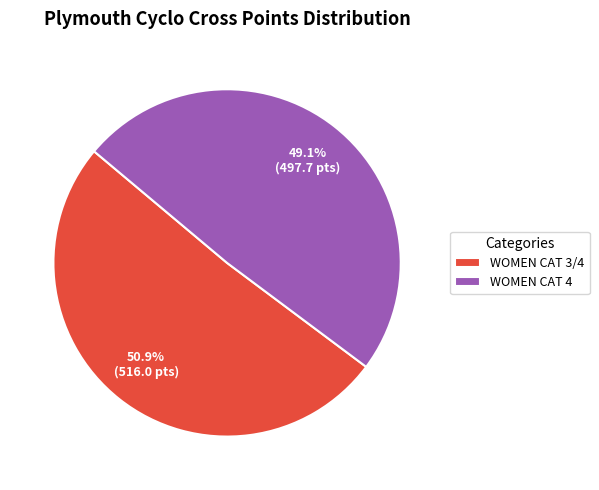

To the nearest percent, what portion does WOMEN CAT 4 represent?

49%